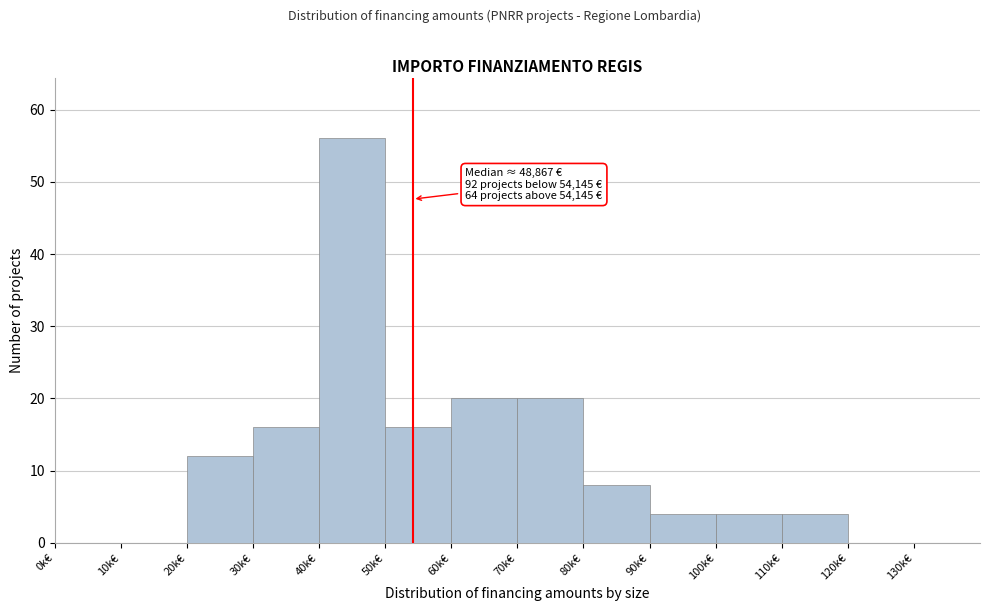

Reading right to left, transcribe all the data shown in this chart.

130k€=0	120k€=0	110k€=4	100k€=4	90k€=4	80k€=8	70k€=20	60k€=20	50k€=16	40k€=56	30k€=16	20k€=12	10k€=0	0k€=0